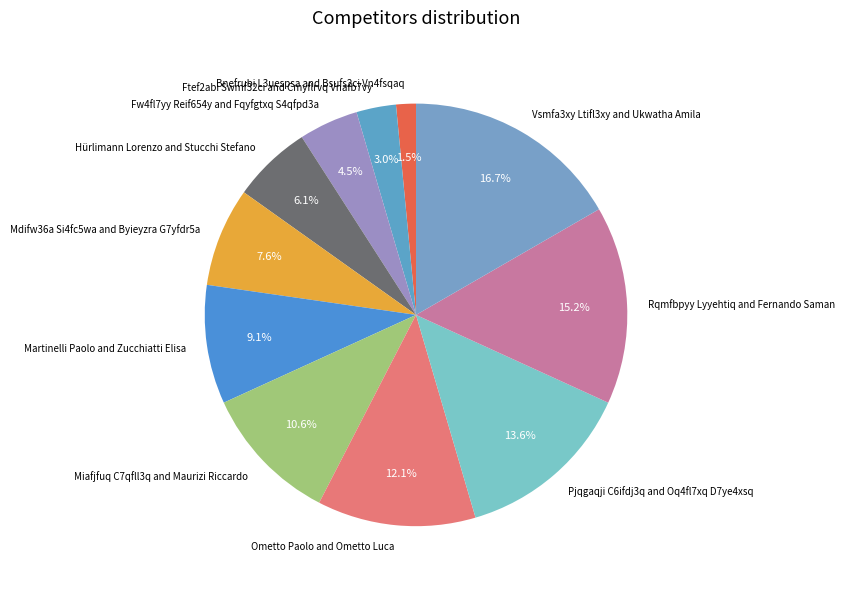

What percentage is the Hürlimann Lorenzo and Stucchi Stefano slice, to the nearest percent?

6%